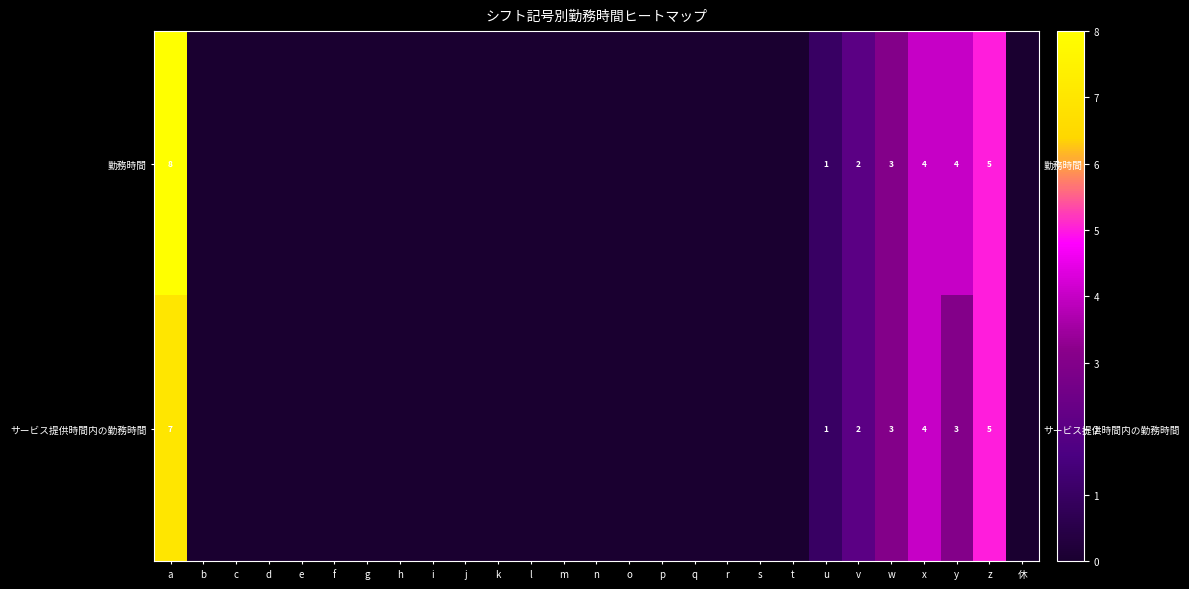

How many 勤務時間 values are between 0 and 1?

21